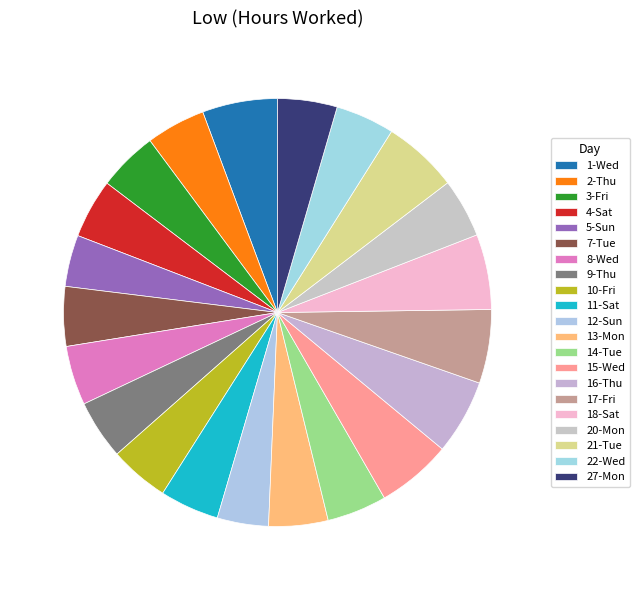

How many segments does this pie chart have?

21